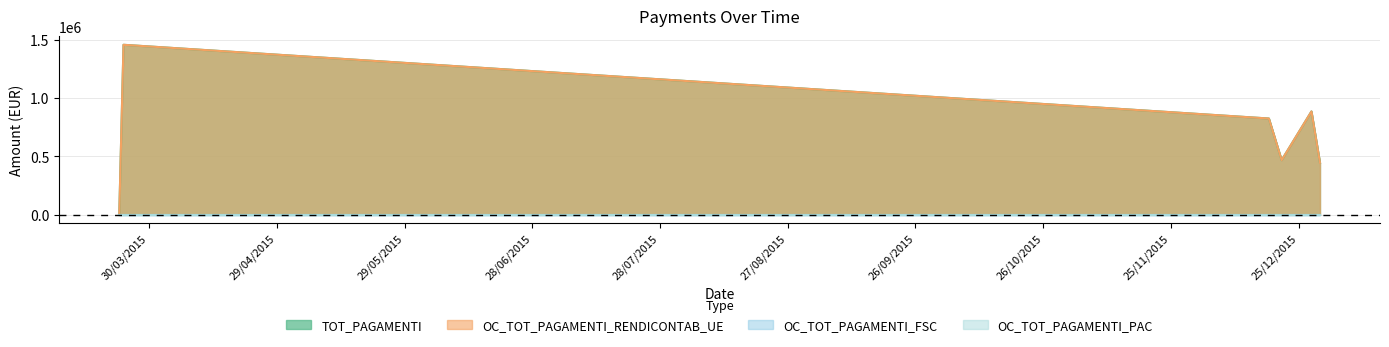

Where is the first local minimum for TOT_PAGAMENTI?

21/12/2015